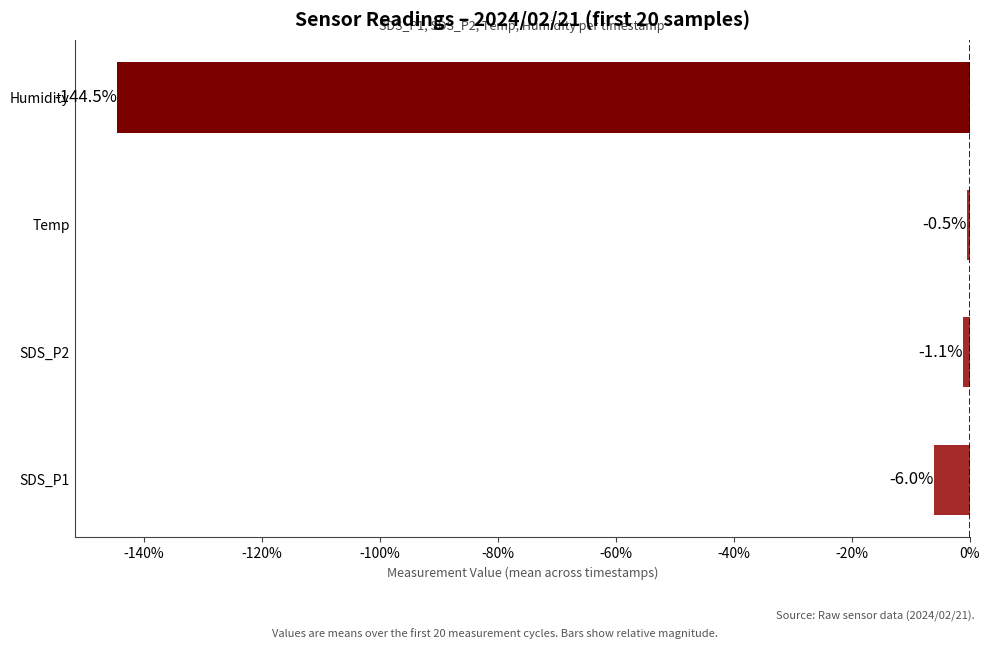

The value at Humidity is -144.5. True or false?

True